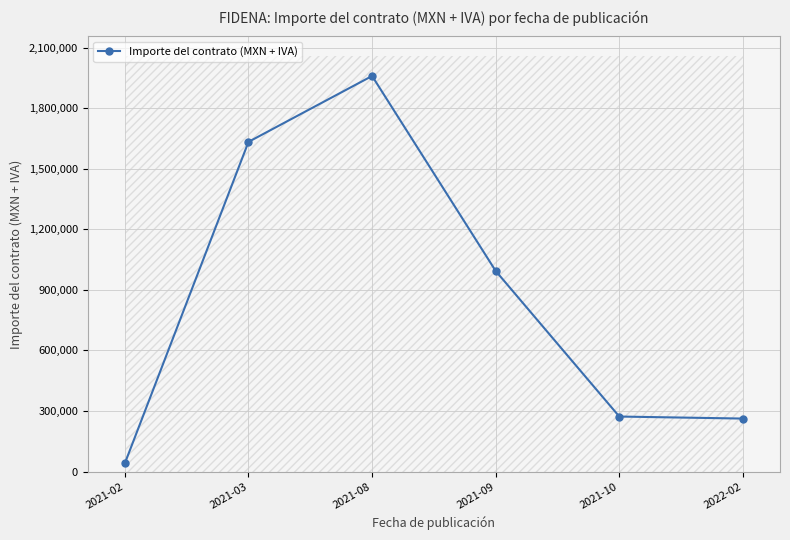

Rank the categories by value from highest to lowest.

2021-08, 2021-03, 2021-09, 2021-10, 2022-02, 2021-02